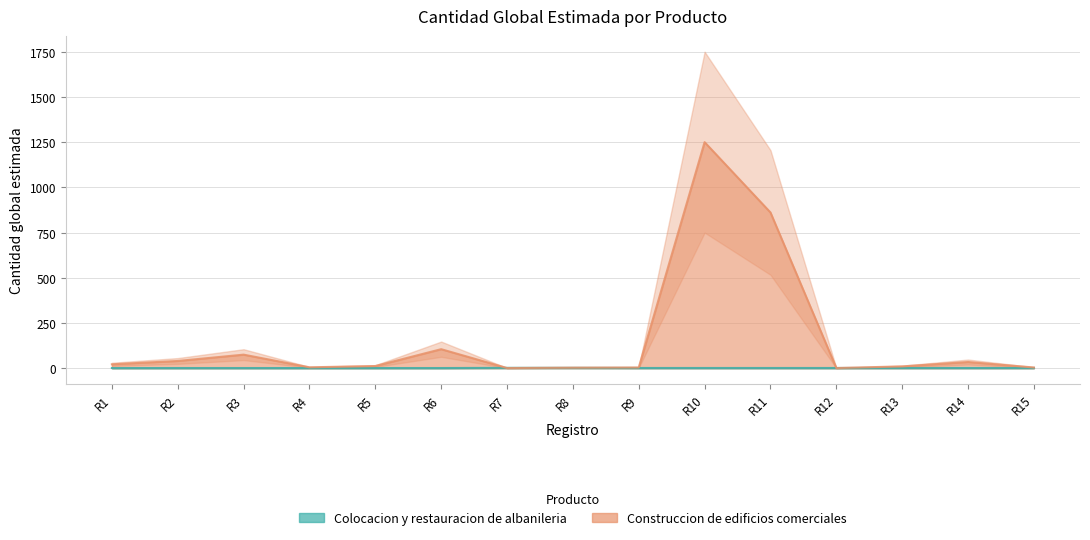

Which category has the lowest value in the Colocacion y restauracion de albanileria series?

R1